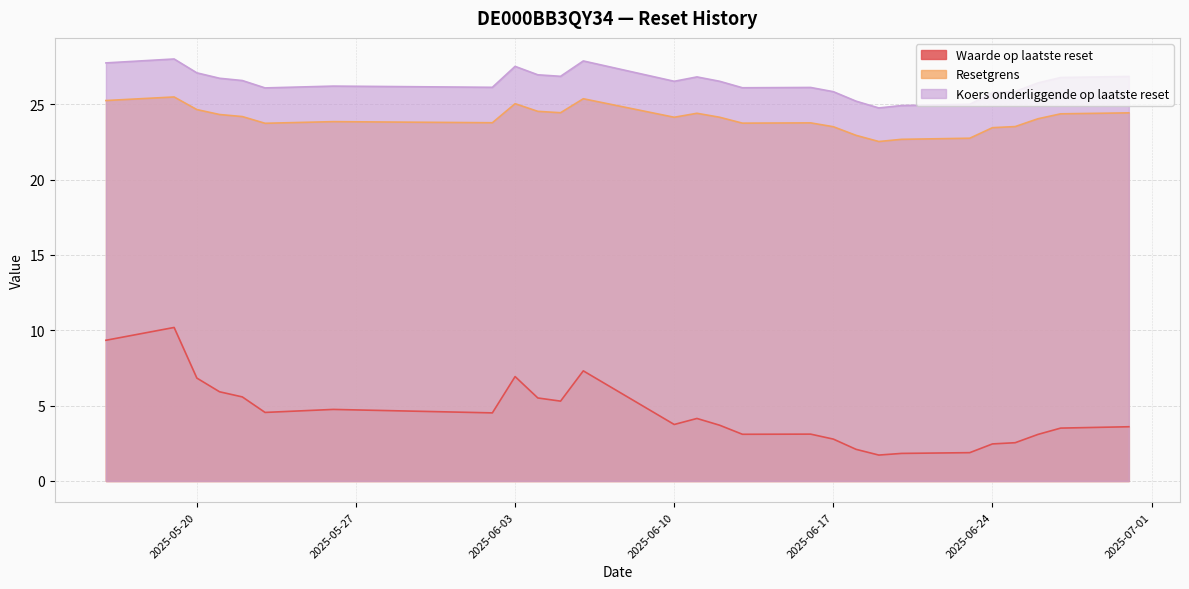

True or false: Waarde op laatste reset and Resetgrens cross at least once.

False